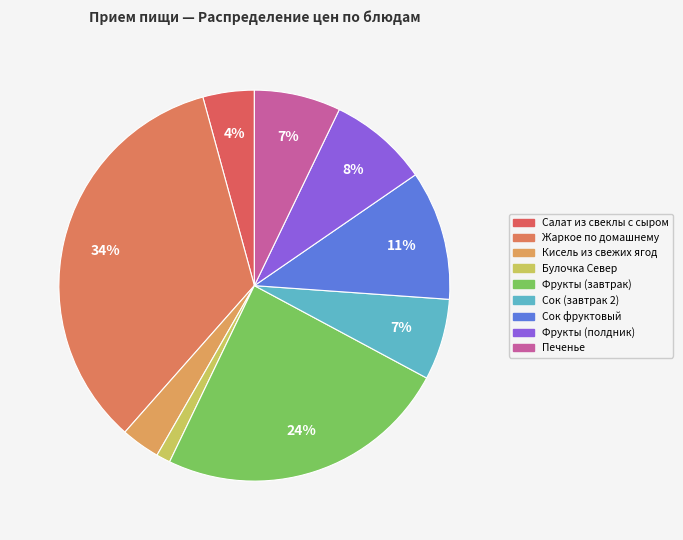

How many slices are in this pie chart?

9